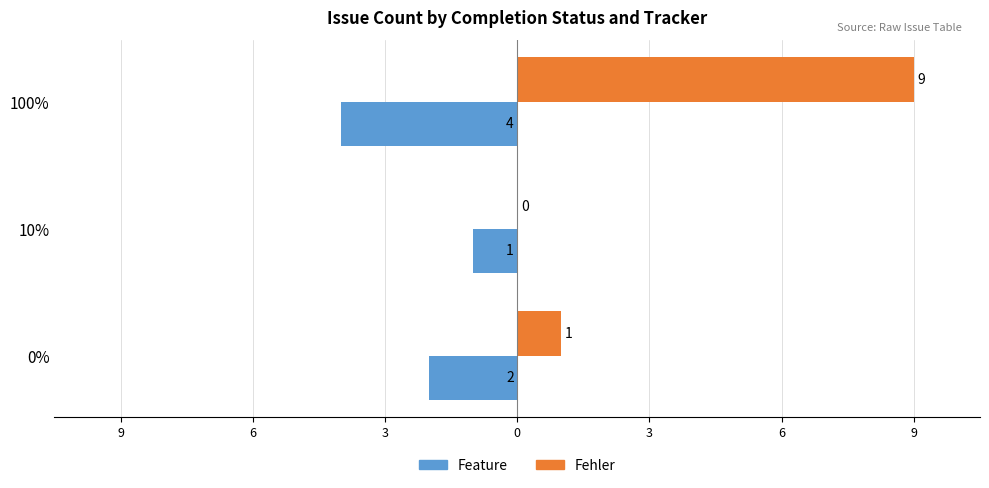

Which series has the largest range (max minus min)?

Fehler